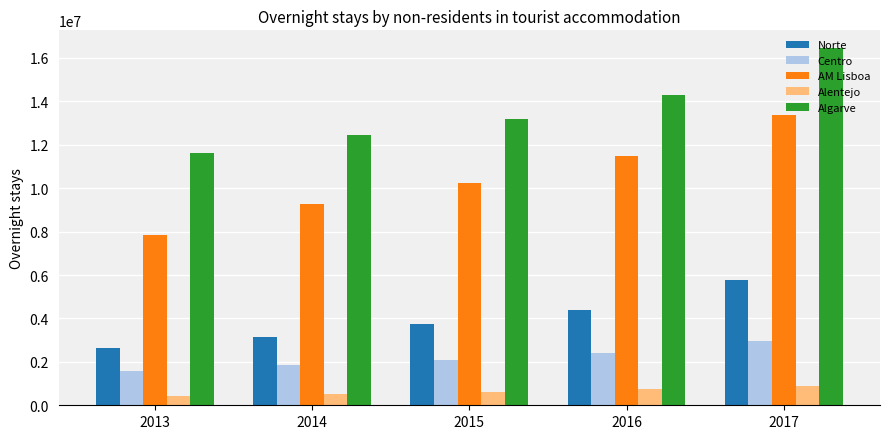

The Norte series shows 3726135 at 2015. True or false?

True